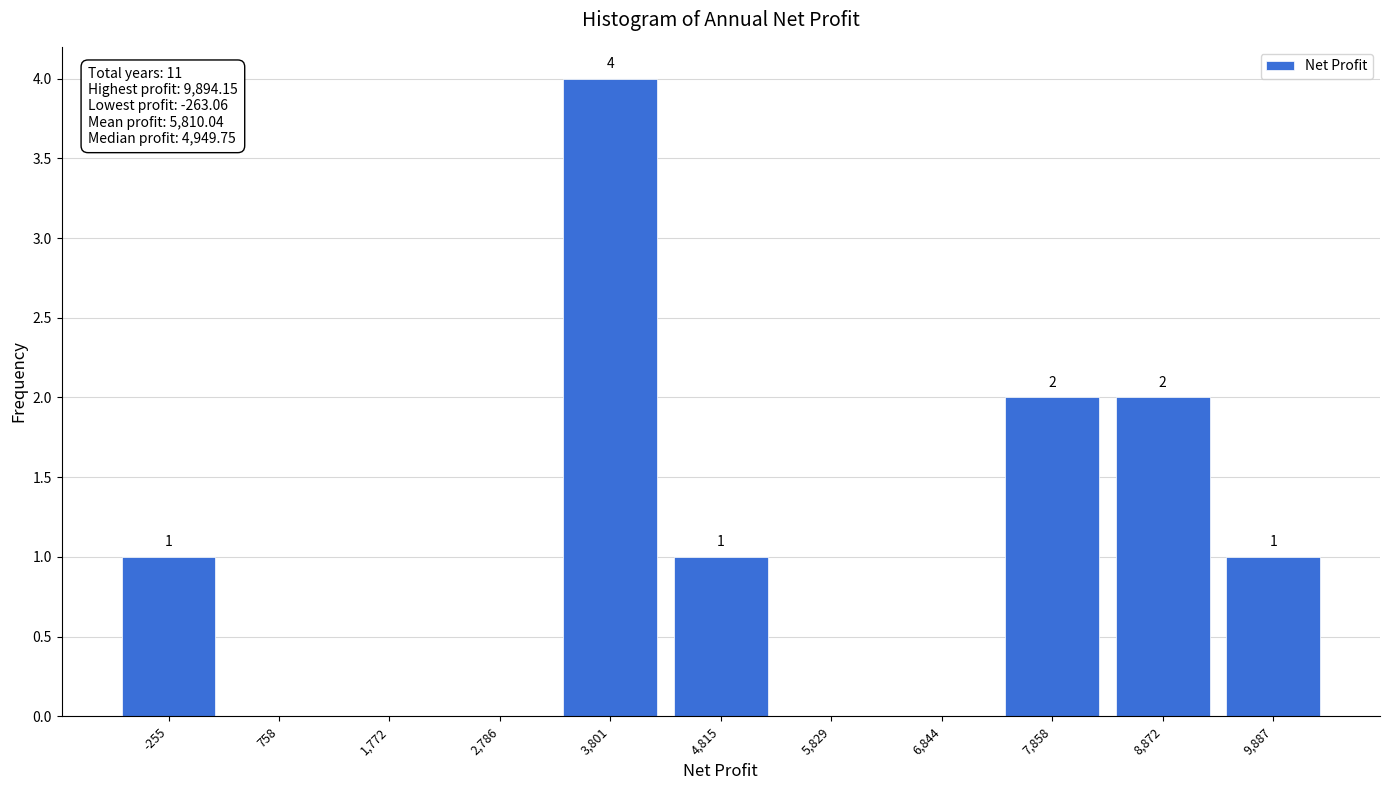

Which range on the x-axis has the tallest bar?

3200 to 4400